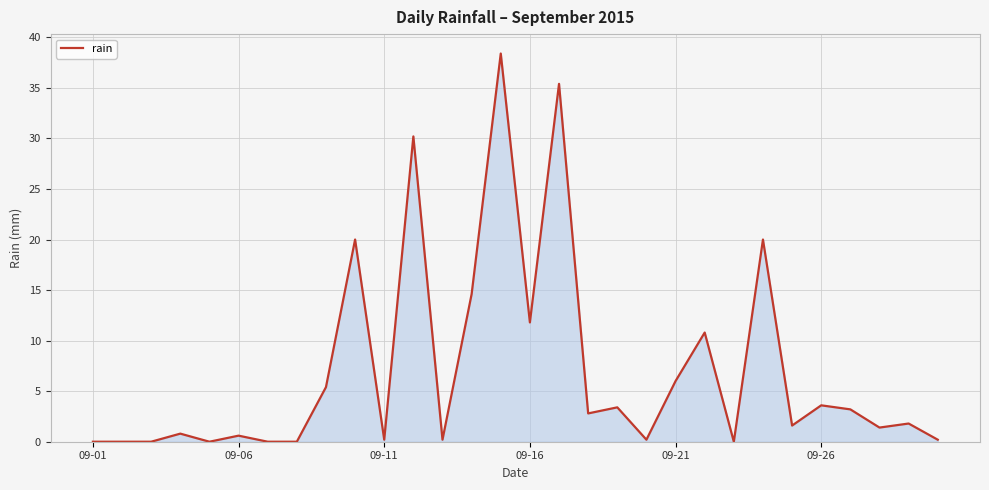

What is the maximum value shown in the chart?

38.4